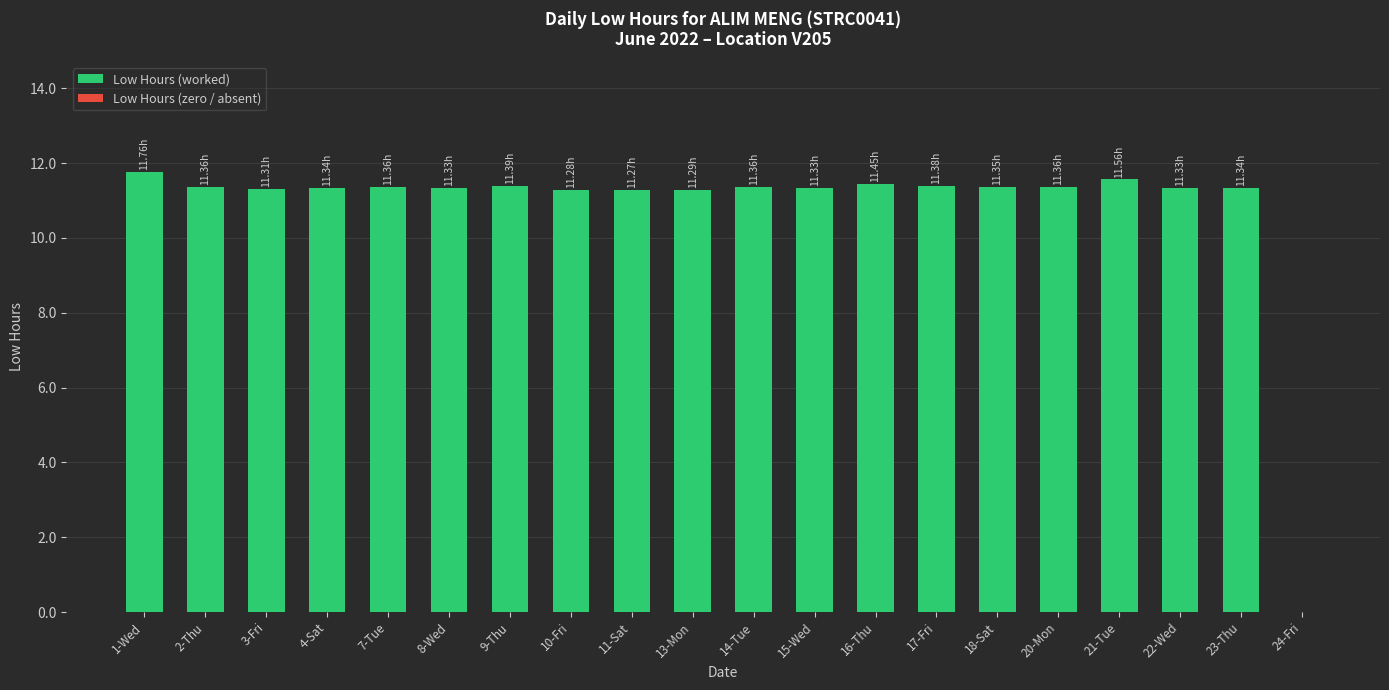

What is the sum of all values?

216.2